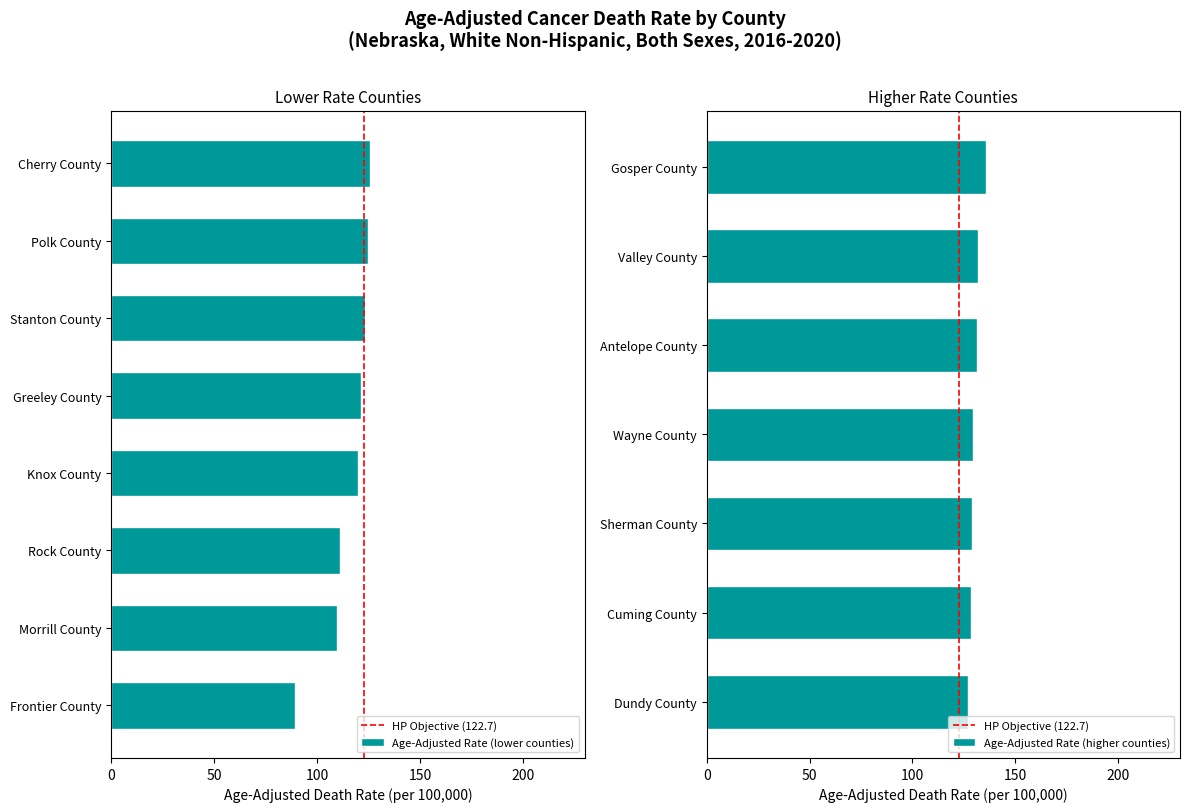

True or false: rates has a value of 202.2 at 12.

False